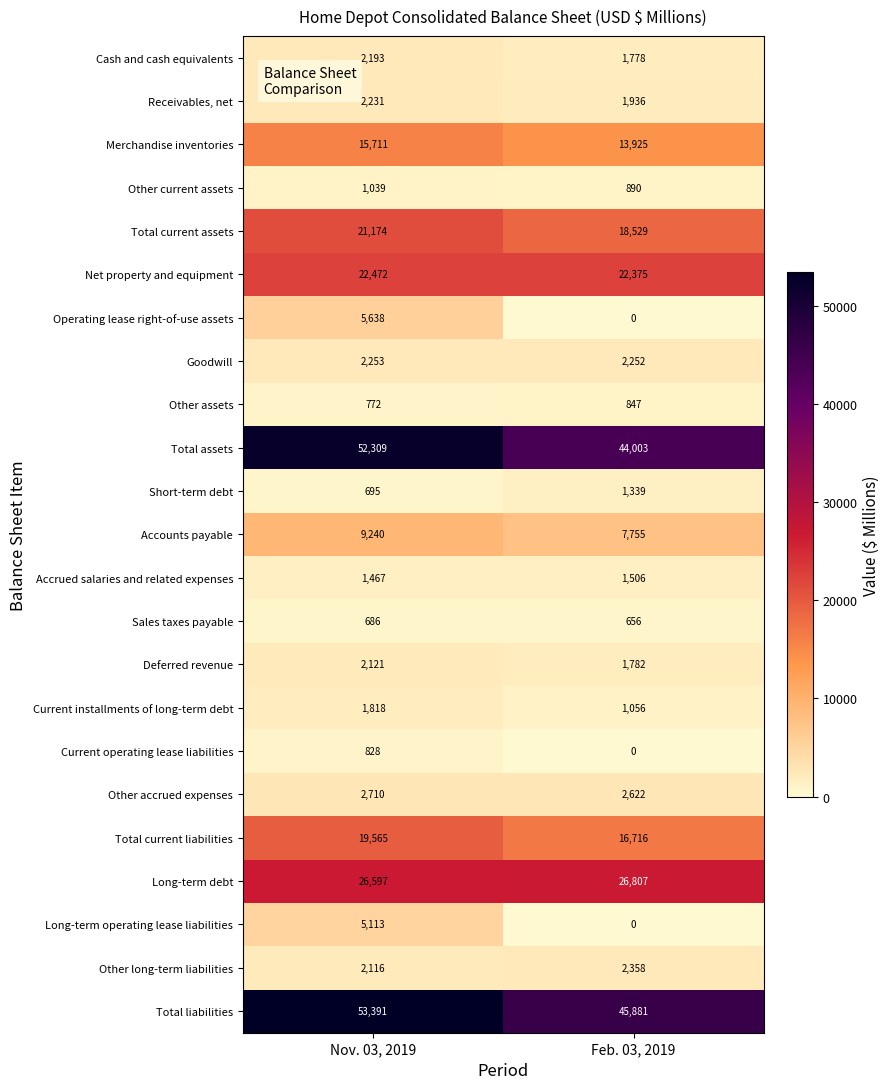

Is it true that Total assets equals 44003 at Feb. 03, 2019?

True